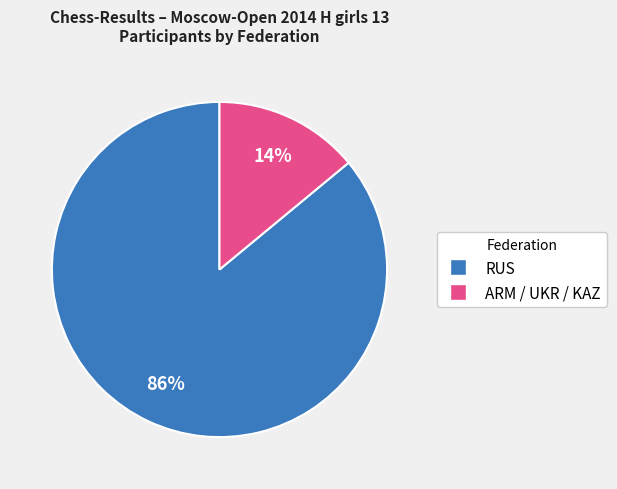

To the nearest percent, what is the difference between the largest and smallest slice percentages?

72%